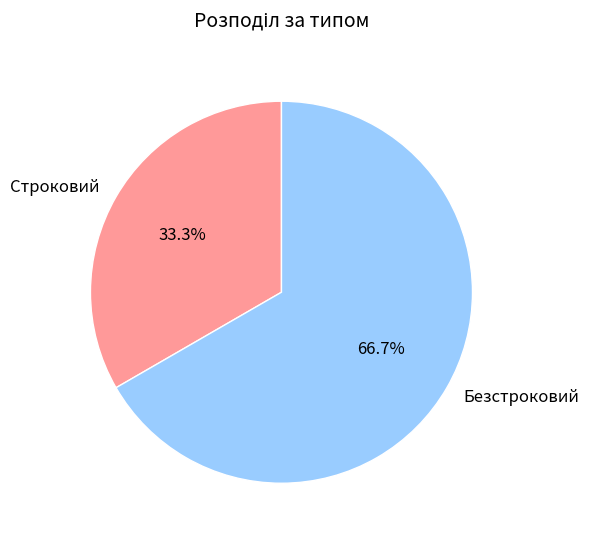

What is the majority slice?

Безстроковий